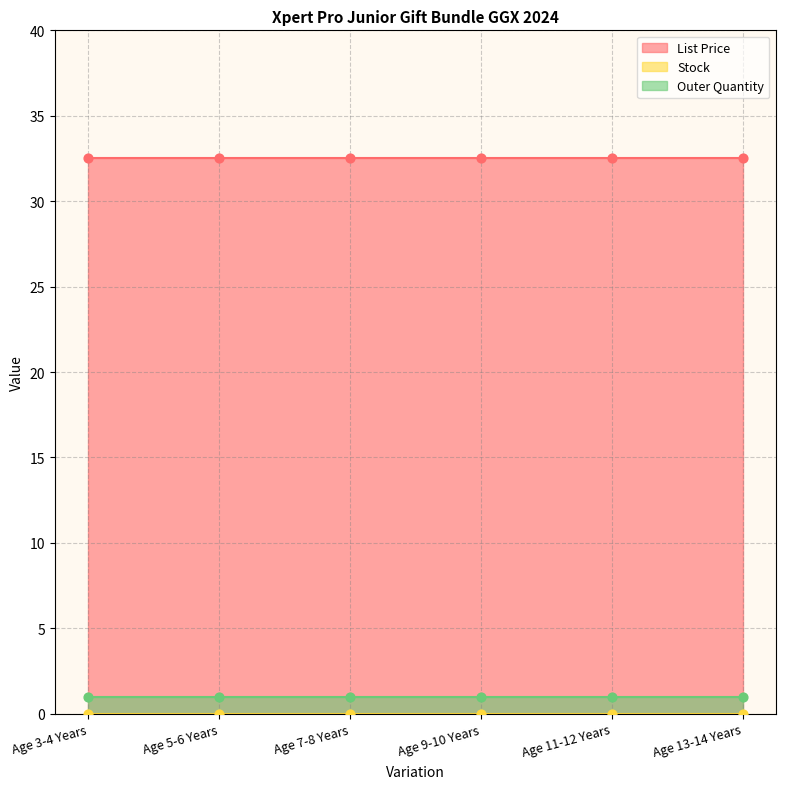

What are all the series names shown in the legend?

List Price, Stock, Outer Quantity